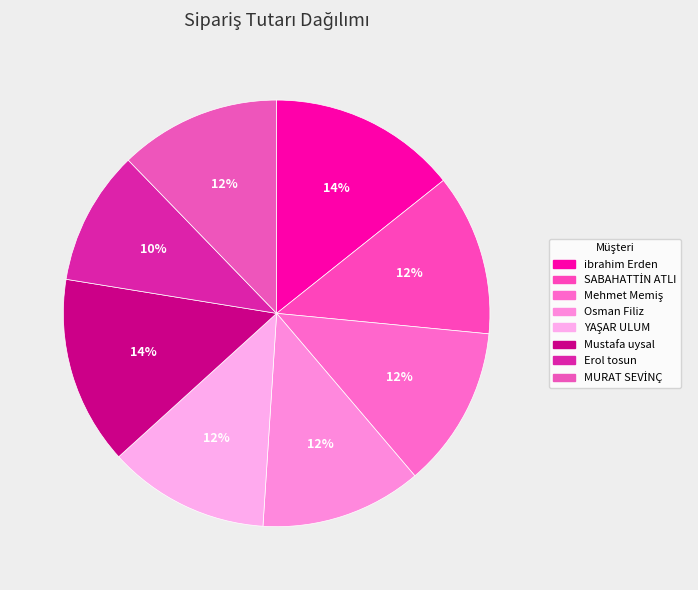

How many segments does this pie chart have?

8